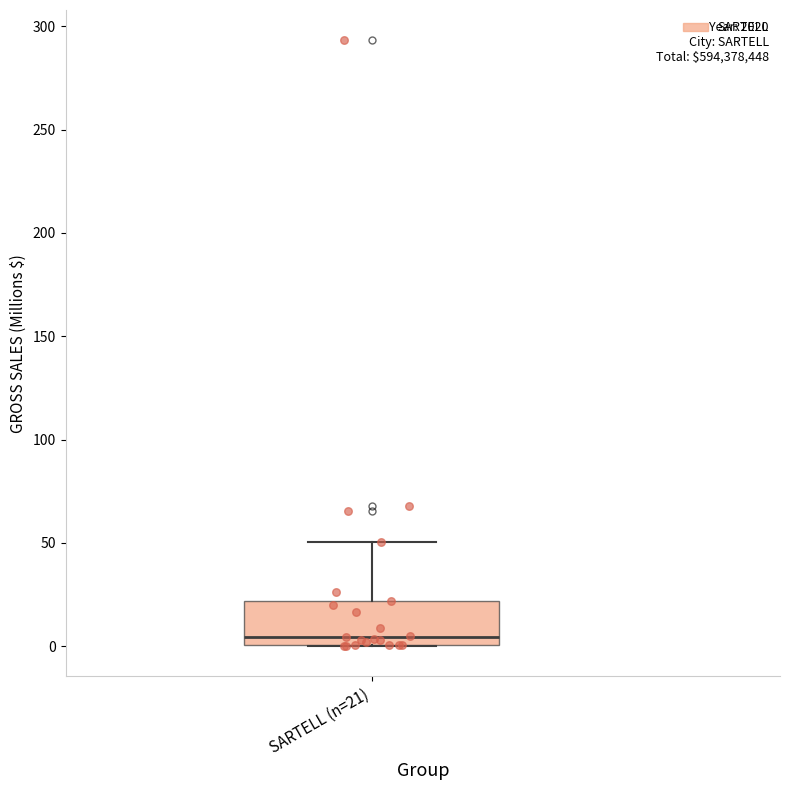

Where does the upper whisker of the box for SARTELL (n=21) end on the y-axis? The values are not printed on the chart, so give them approximately, as read against the axis.

50